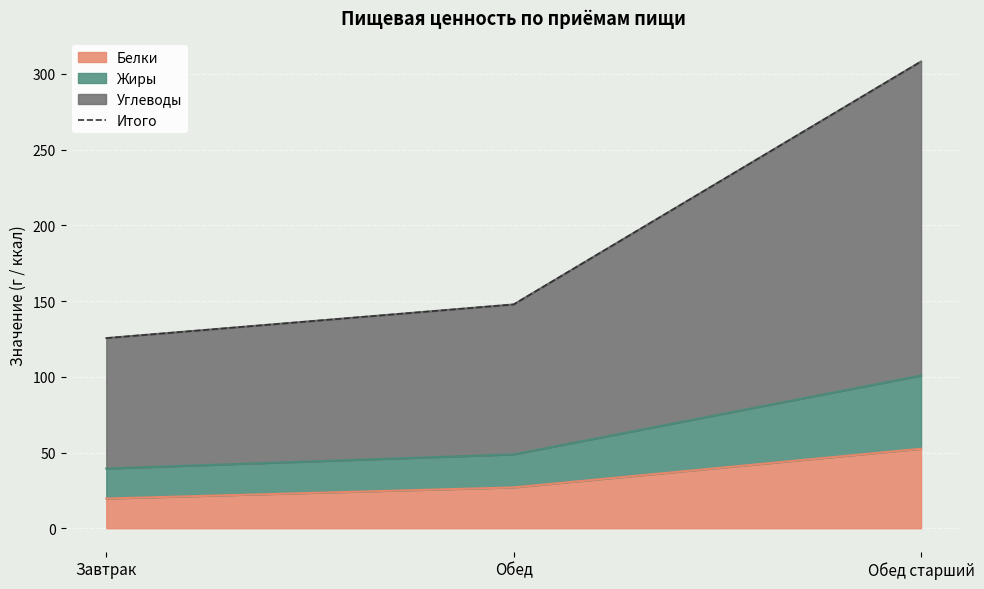

List the labels in order of value, smallest first.

Завтрак, Обед, Обед старший